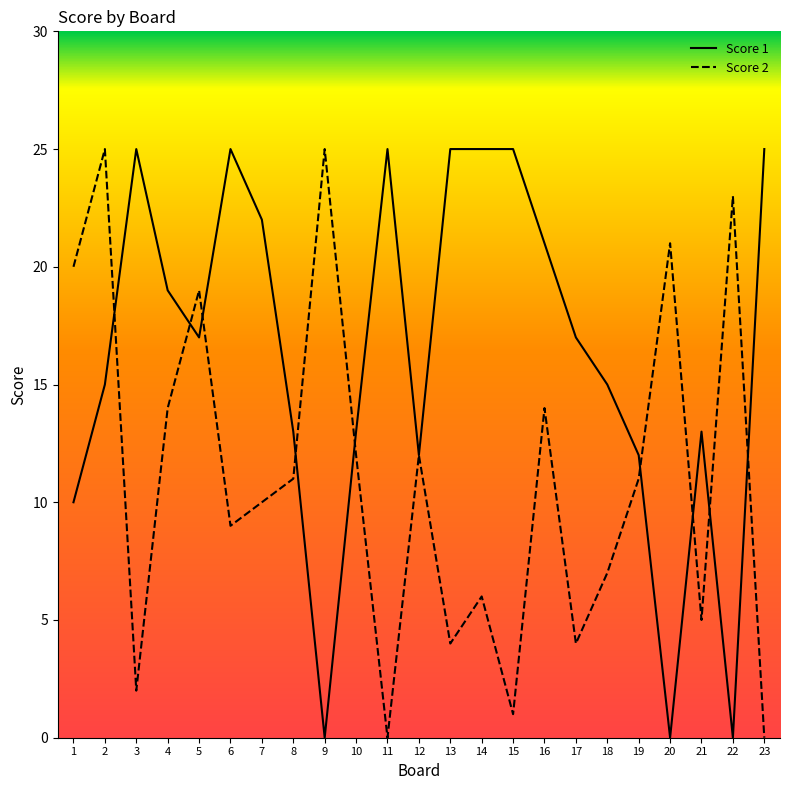

The Score 1 series shows 0 at 20. True or false?

True